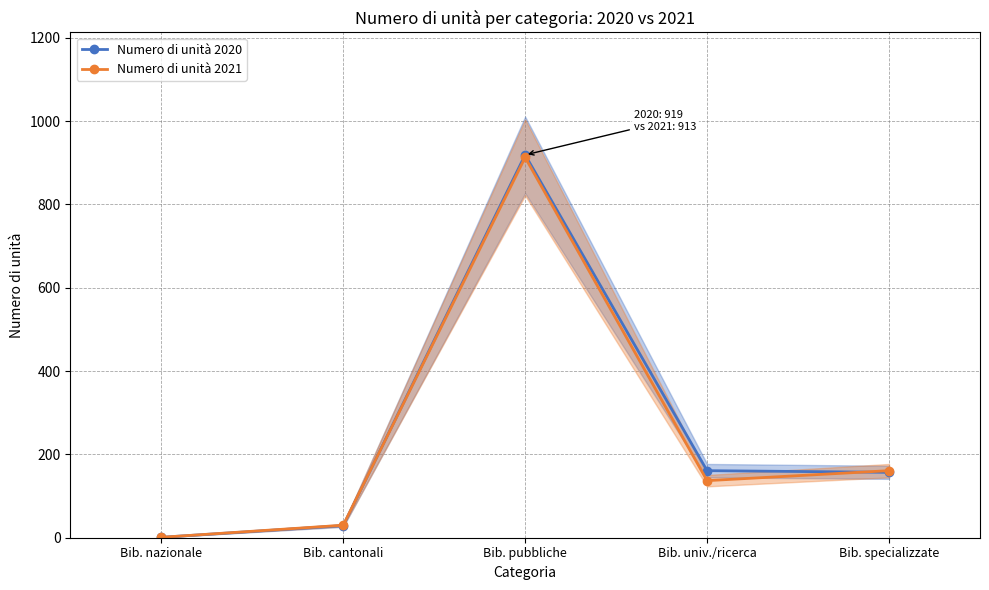

What is the average value of the Numero di unità 2021 series?

248